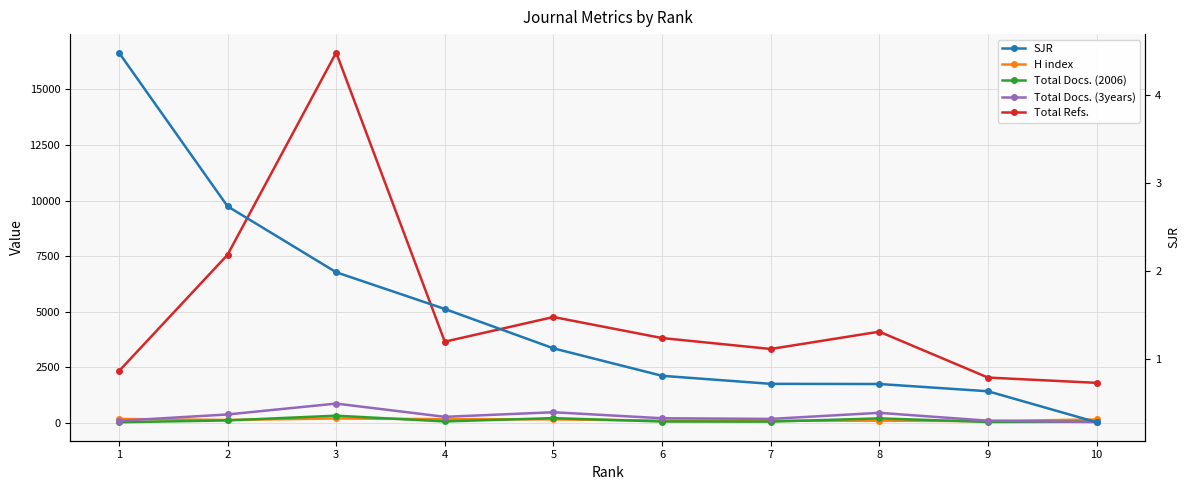

At 3, list the series in order from smallest to largest.

SJR, H index, Total Docs. (2006), Total Docs. (3years), Total Refs.